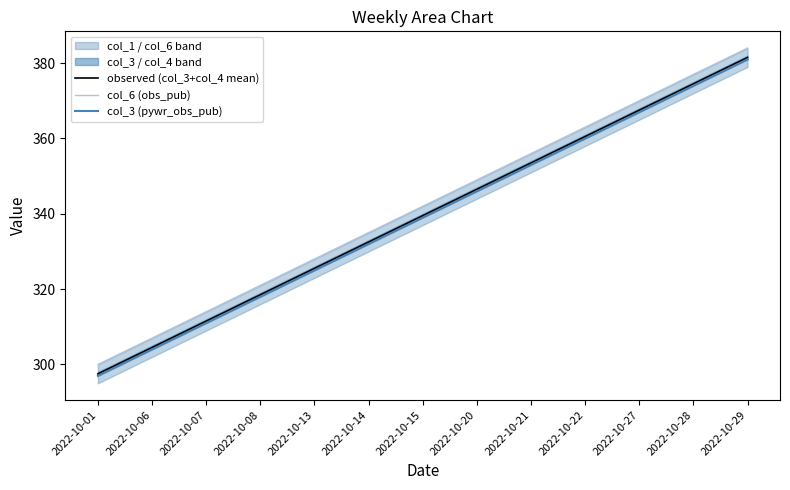

At 2022-10-21, list the series in order from largest to smallest.

col_6 (obs_pub), observed (col_3+col_4 mean), col_3 (pywr_obs_pub)